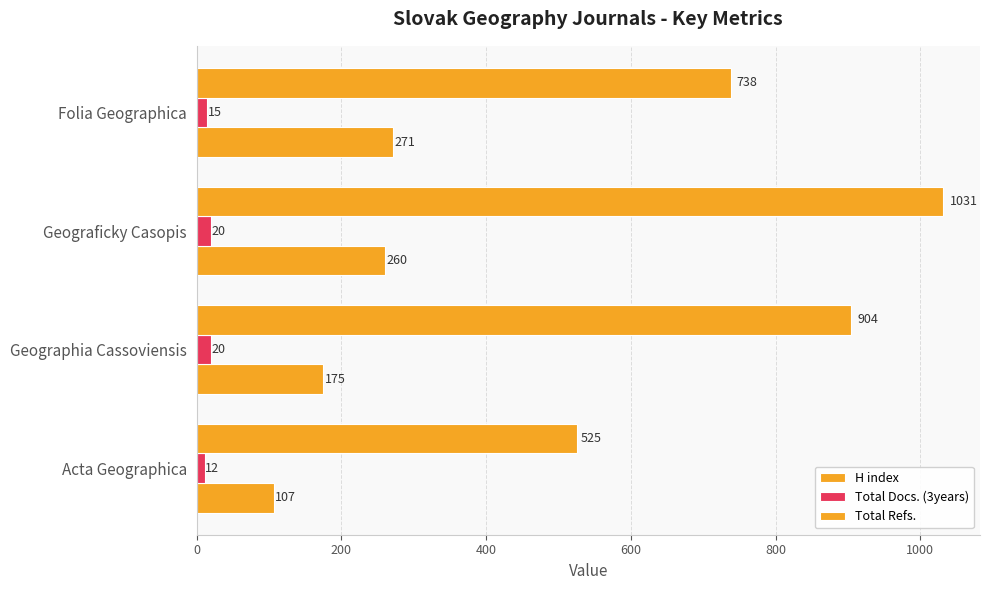

At how many categories does at least one series exceed 929?

1